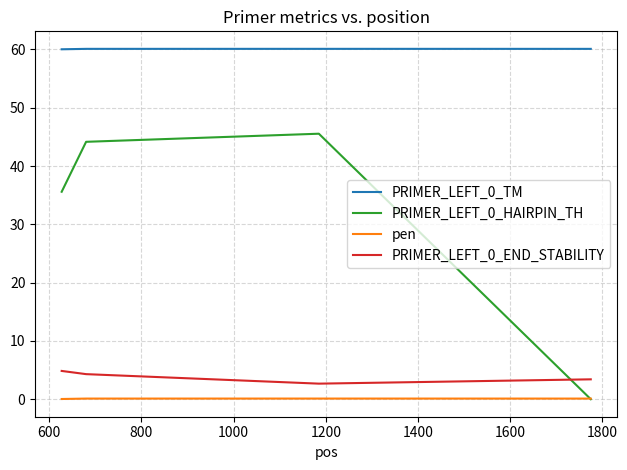

Count the PRIMER_LEFT_0_TM values in the range 60 to 61.

4